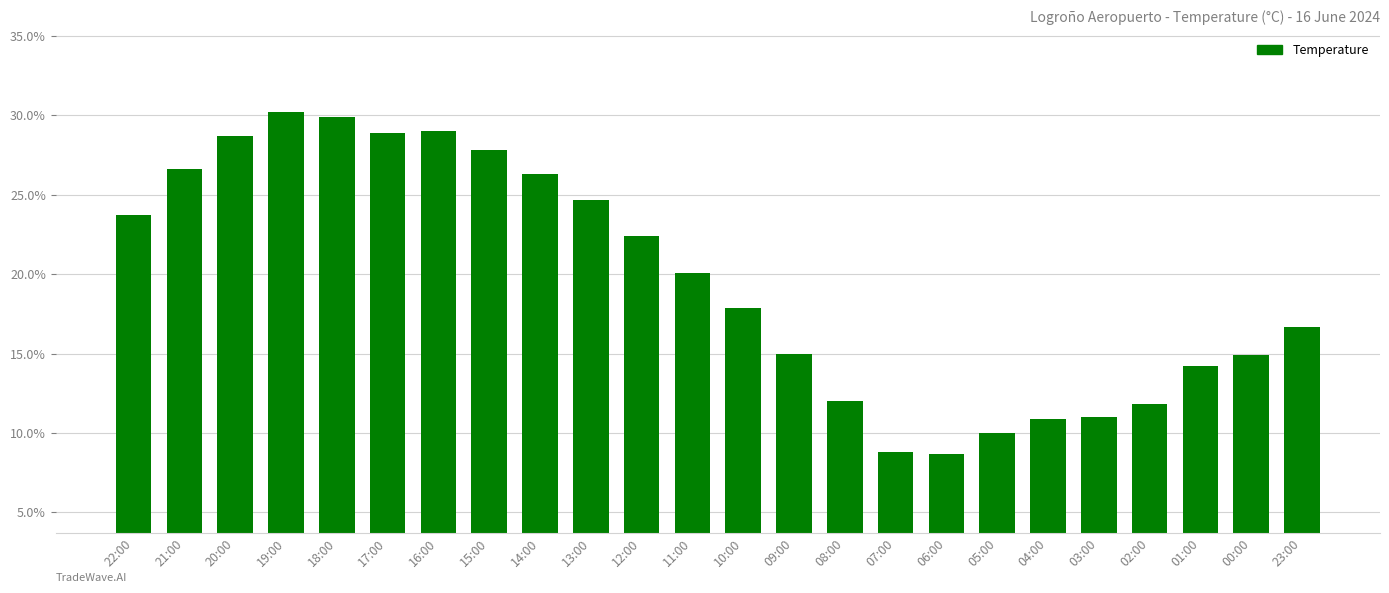

What position from the left is 04:00?

19